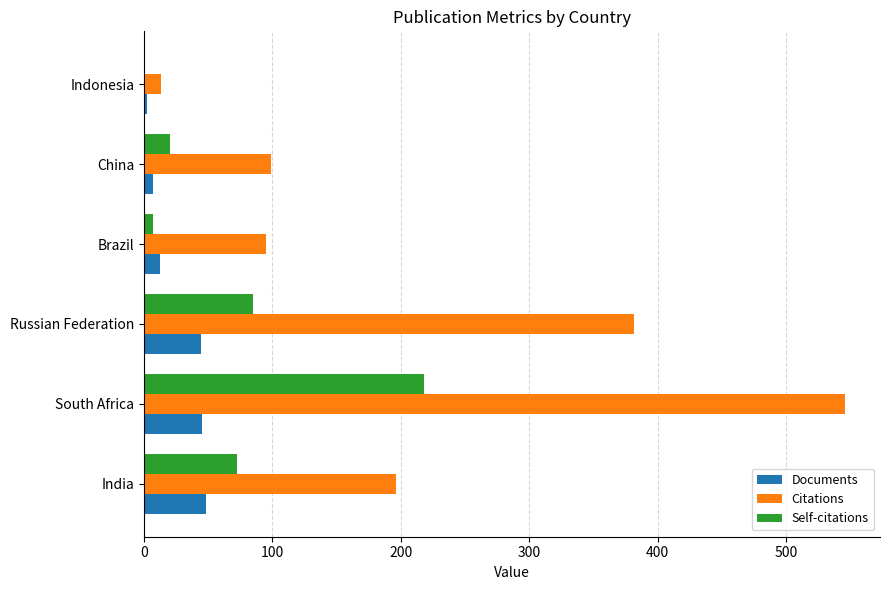

At which category is the sum across all series the highest?

South Africa